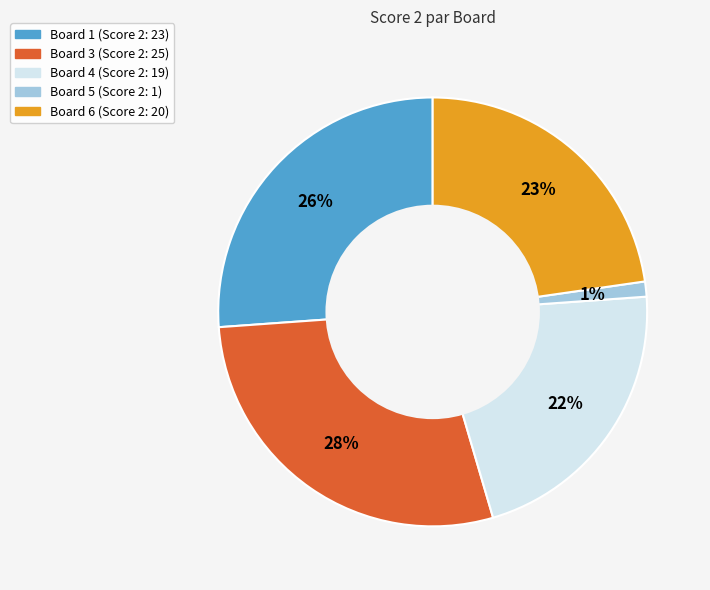

Is there a majority slice in this chart?

No